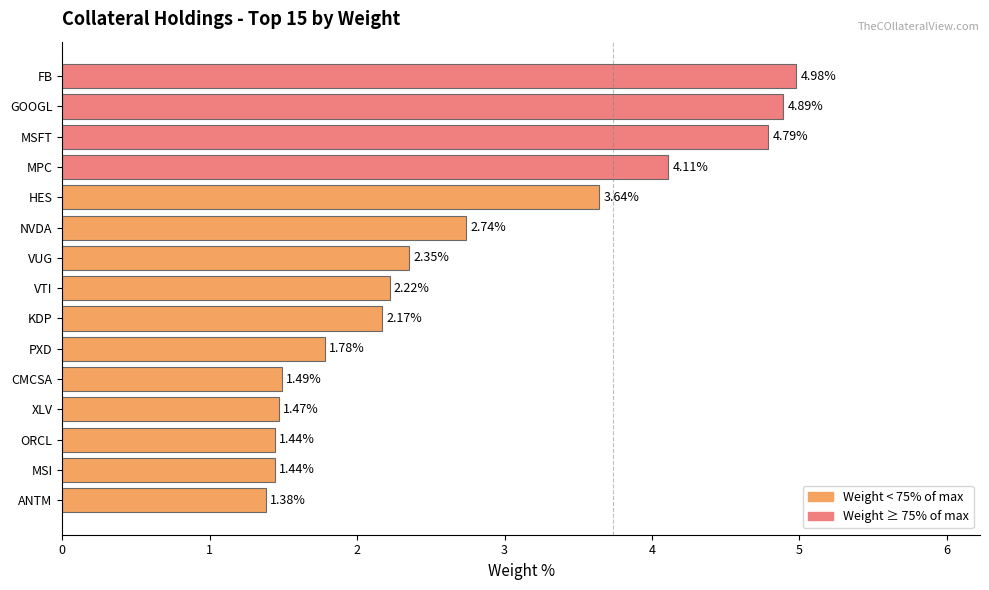

At which category does the chart reach its peak across all series?

FB